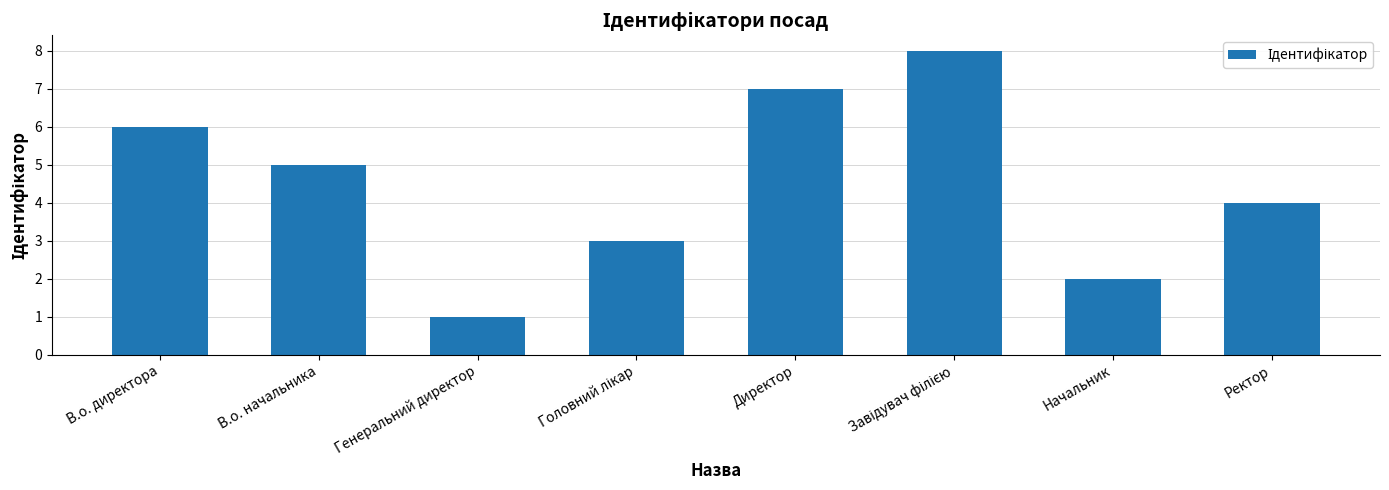

Which has a higher value, В.о. директора or В.о. начальника?

В.о. директора